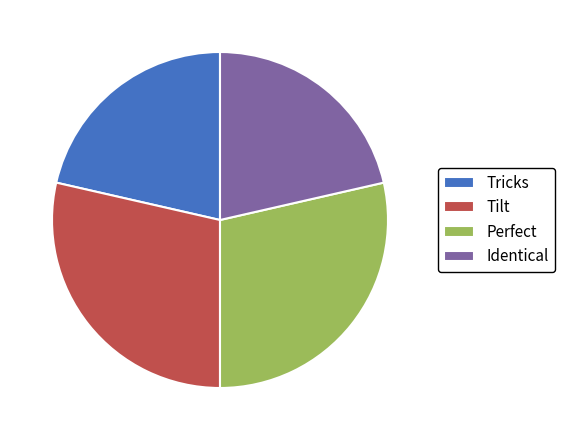

Is it true that Identical is 35% of the pie?

False